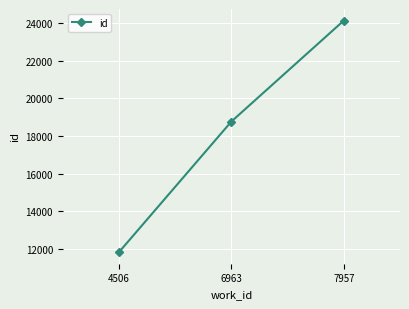

Between 4506 and 7957, which is larger?

7957